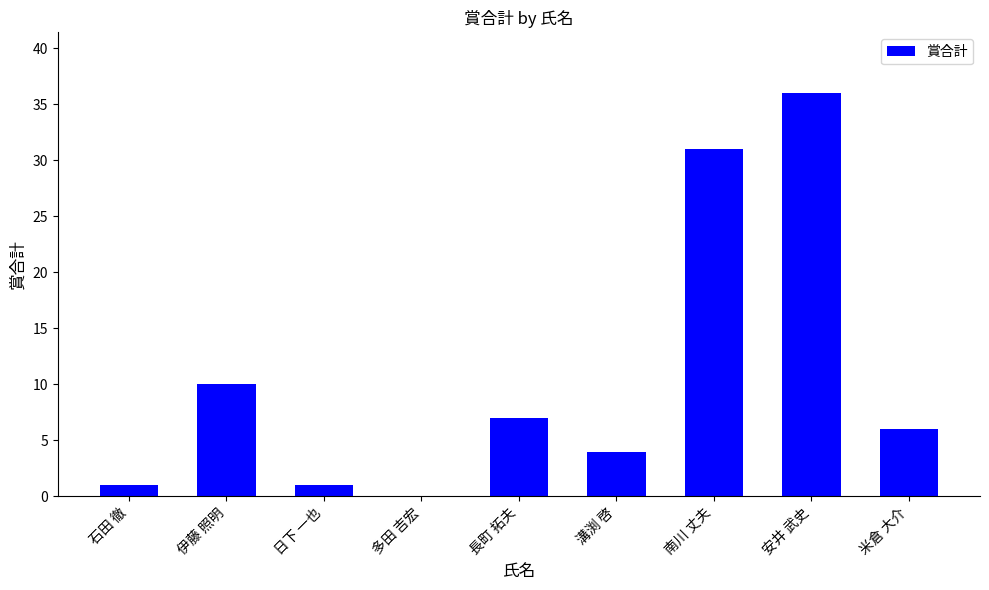

Reading left to right, list all the values displayed in this chart.

石田 徹=1	伊藤 照明=10	日下 一也=1	多田 吉宏=0	長町 拓夫=7	溝渕 啓=4	南川 丈夫=31	安井 武史=36	米倉 大介=6